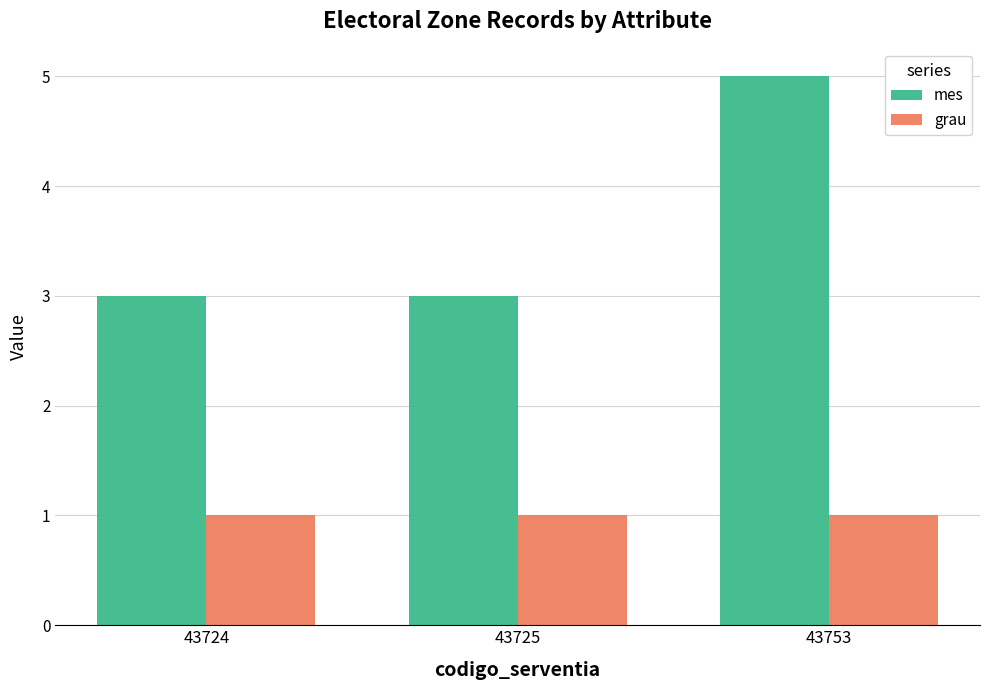

True or false: mes has a value of 3 at 43725.

True